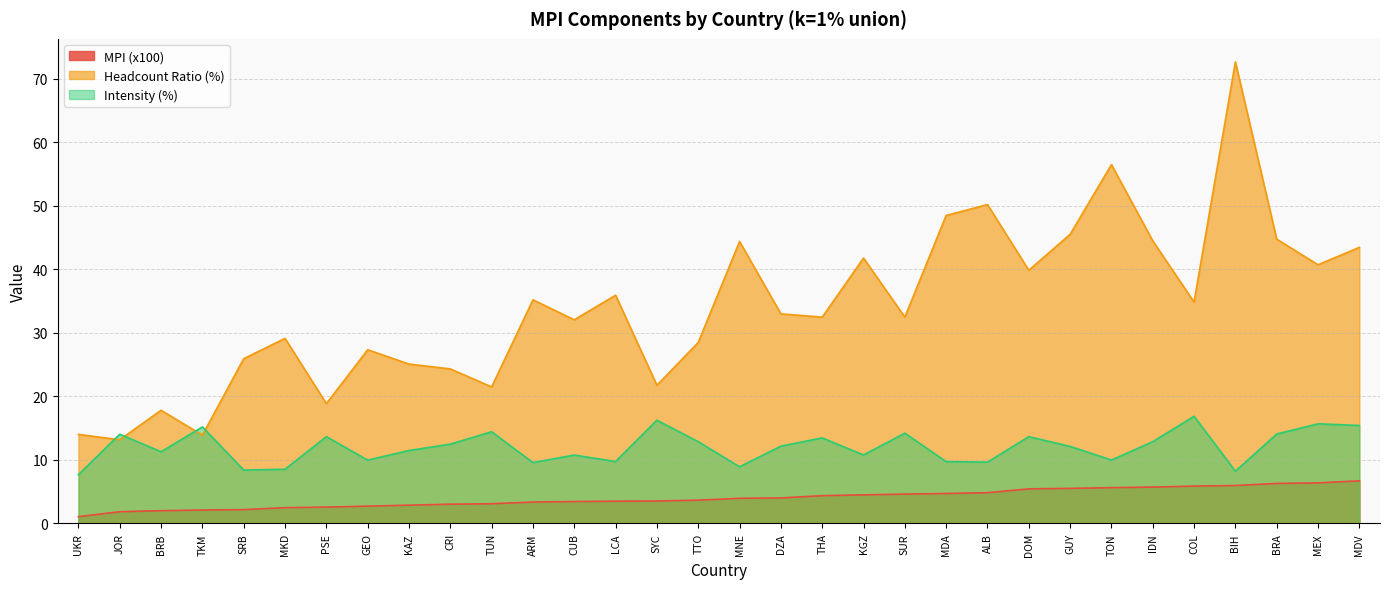

Reading left to right, extract all data points from this chart.

MPI (x100): UKR=1.1	JOR=1.9	BRB=2.0	TKM=2.1	SRB=2.2	MKD=2.5	PSE=2.6	GEO=2.7	KAZ=2.9	CRI=3.0	TUN=3.1	ARM=3.4	CUB=3.5	LCA=3.5	SYC=3.5	TTO=3.7	MNE=4.0	DZA=4.0	THA=4.4	KGZ=4.5	SUR=4.6	MDA=4.7	ALB=4.8	DOM=5.5	GUY=5.5	TON=5.6	IDN=5.7	COL=5.9	BIH=6.0	BRA=6.3	MEX=6.4	MDV=6.7
Headcount Ratio (%): UKR=14.0	JOR=13.2	BRB=17.8	TKM=13.9	SRB=25.9	MKD=29.1	PSE=18.9	GEO=27.4	KAZ=25.1	CRI=24.3	TUN=21.5	ARM=35.2	CUB=32.1	LCA=35.9	SYC=21.8	TTO=28.5	MNE=44.4	DZA=33.0	THA=32.5	KGZ=41.8	SUR=32.5	MDA=48.5	ALB=50.2	DOM=39.9	GUY=45.5	TON=56.5	IDN=44.5	COL=34.9	BIH=72.7	BRA=44.8	MEX=40.7	MDV=43.5
Intensity (%): UKR=7.7	JOR=14.0	BRB=11.3	TKM=15.2	SRB=8.4	MKD=8.5	PSE=13.7	GEO=10.0	KAZ=11.5	CRI=12.5	TUN=14.4	ARM=9.6	CUB=10.8	LCA=9.8	SYC=16.3	TTO=12.9	MNE=8.9	DZA=12.2	THA=13.5	KGZ=10.8	SUR=14.2	MDA=9.7	ALB=9.7	DOM=13.7	GUY=12.1	TON=10.0	IDN=12.9	COL=16.9	BIH=8.2	BRA=14.1	MEX=15.7	MDV=15.4